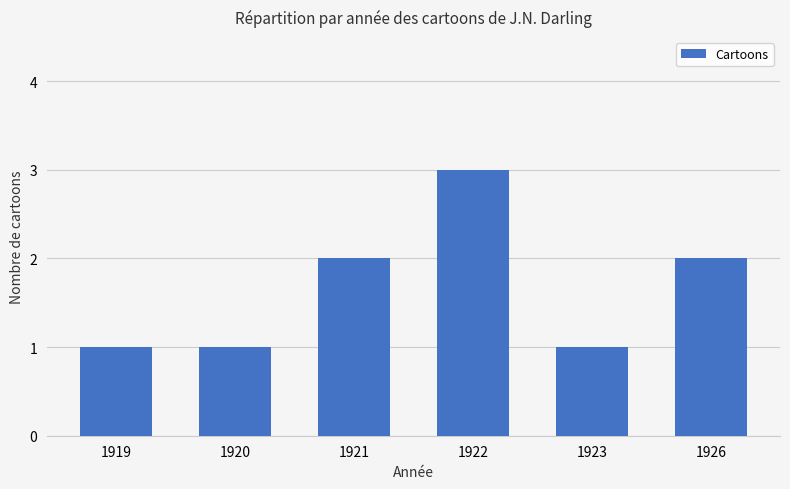

What is the average value?

2